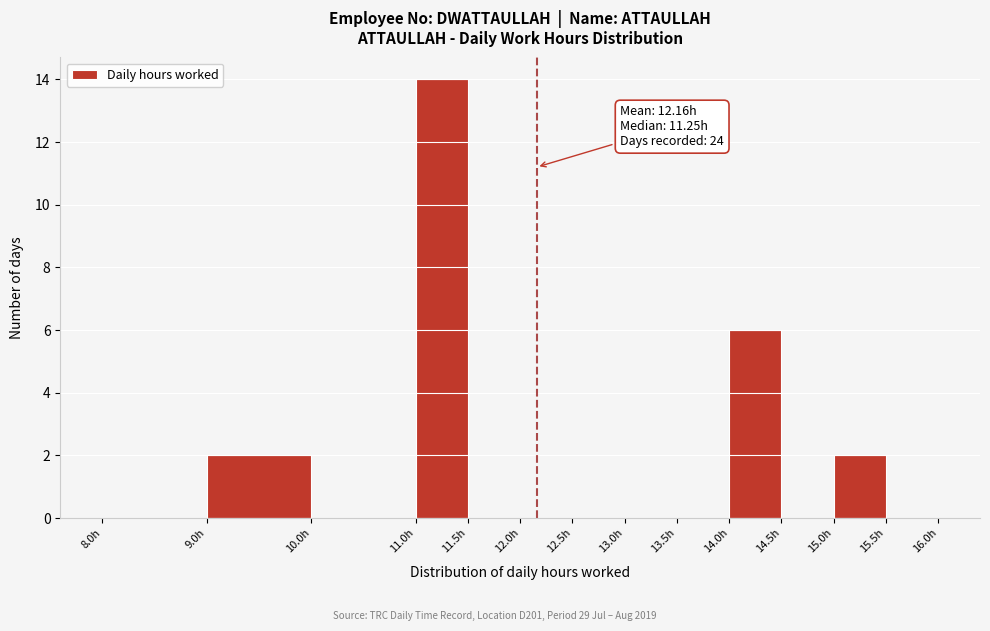

Which range on the x-axis has the tallest bar?

11.0 to 11.5